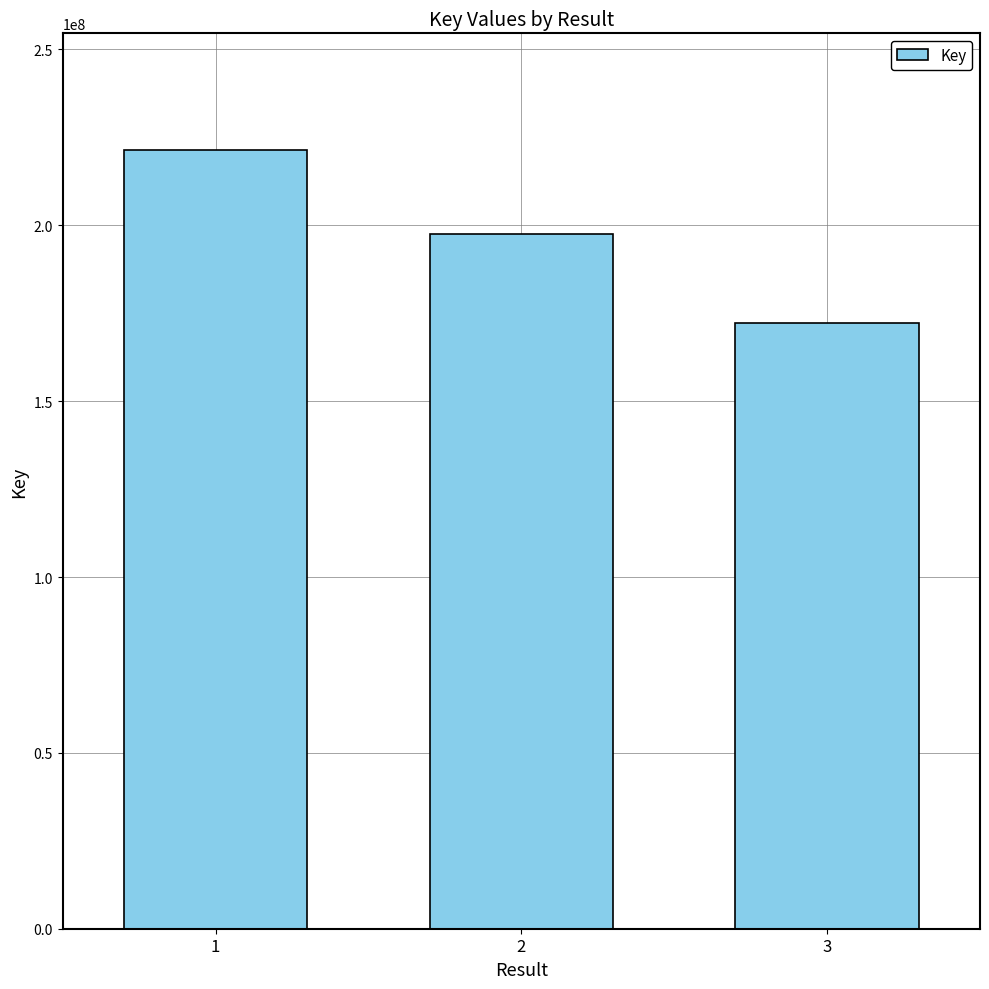

What is the value of the 2nd bar from the left?

197524742